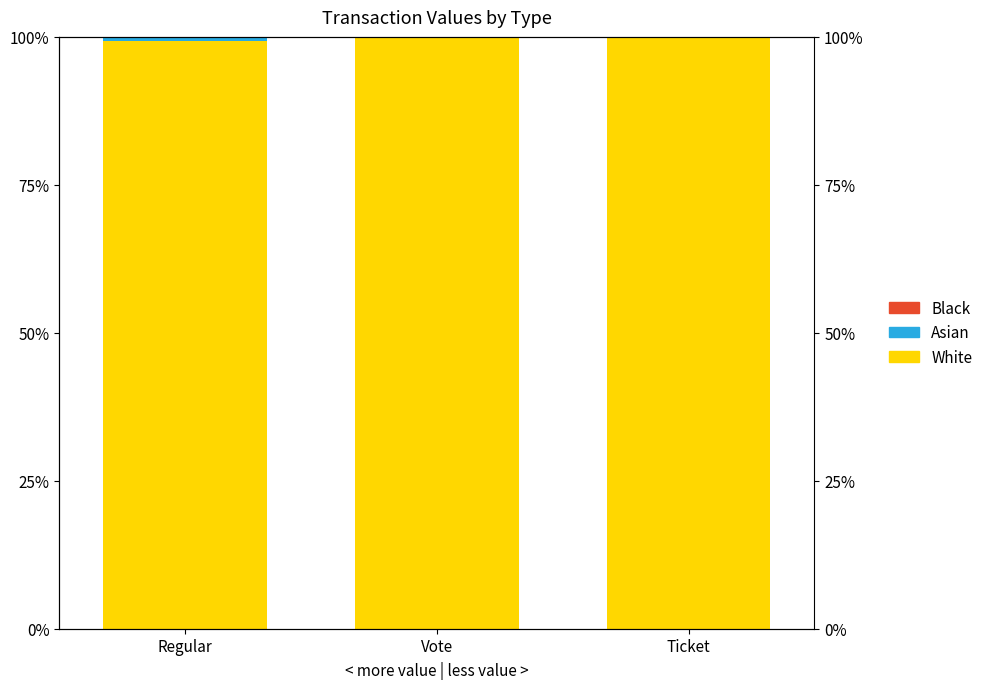

Which series has the largest total across all categories?

White